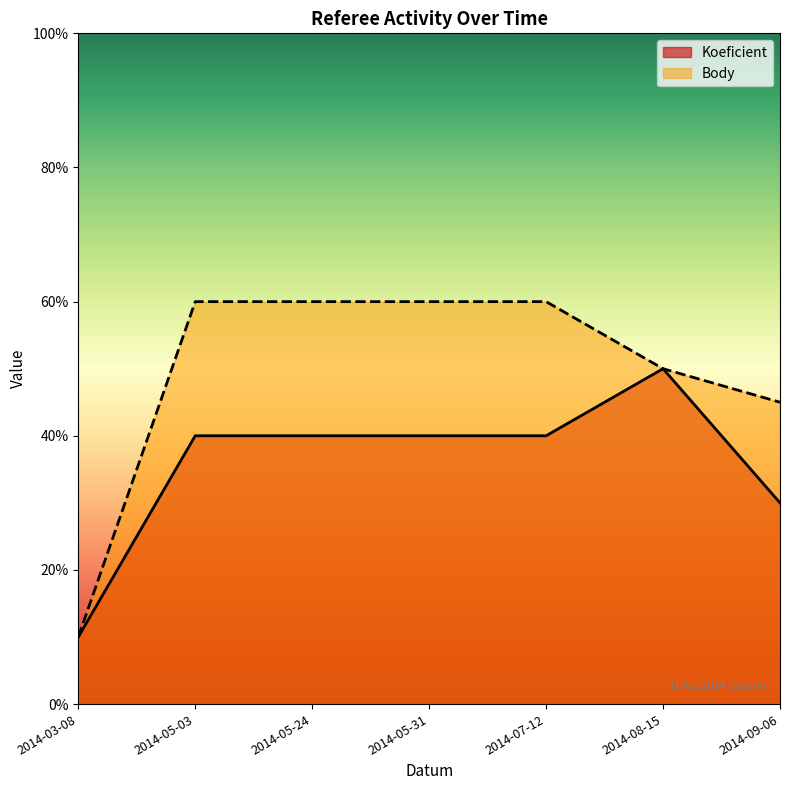

Does the chart have visible grid lines?

No